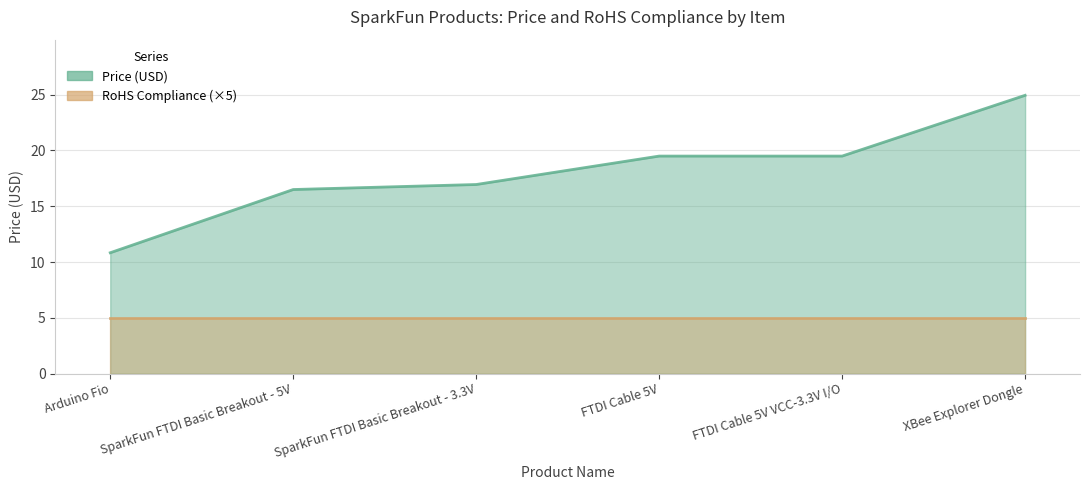

Which label corresponds to the largest value in the chart?

XBee Explorer Dongle